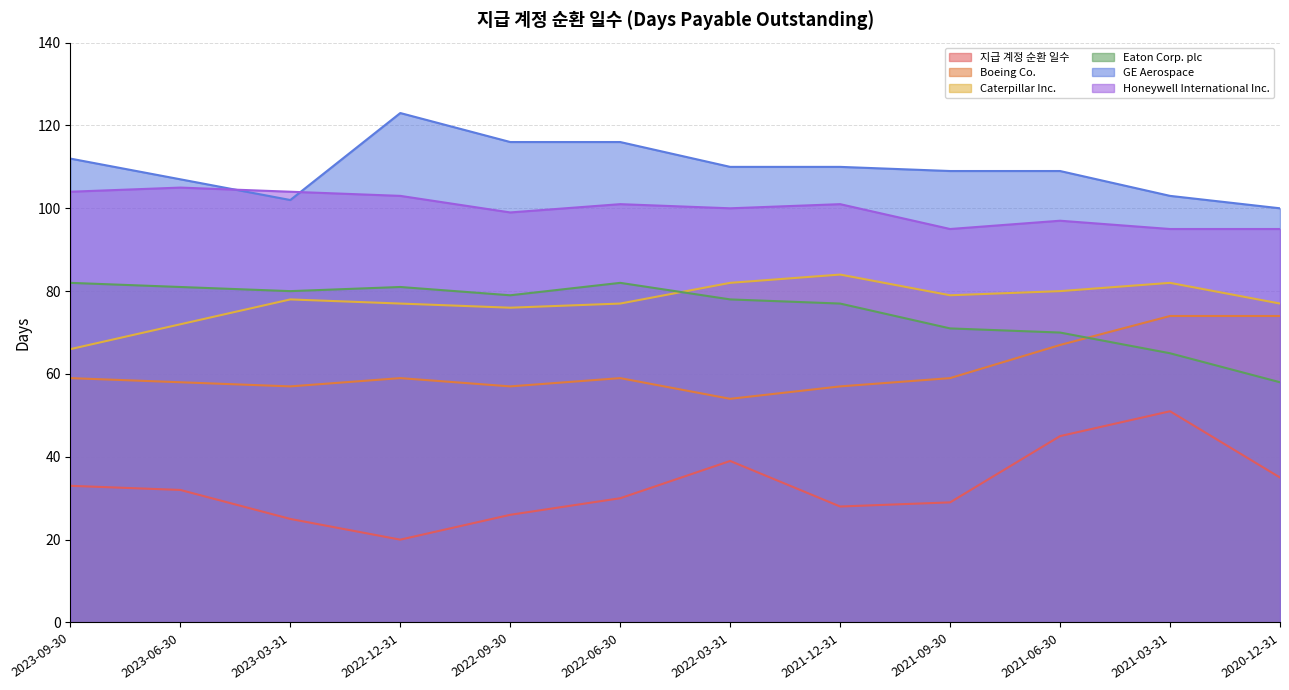

The value of GE Aerospace at 2023-06-30 is 185. True or false?

False